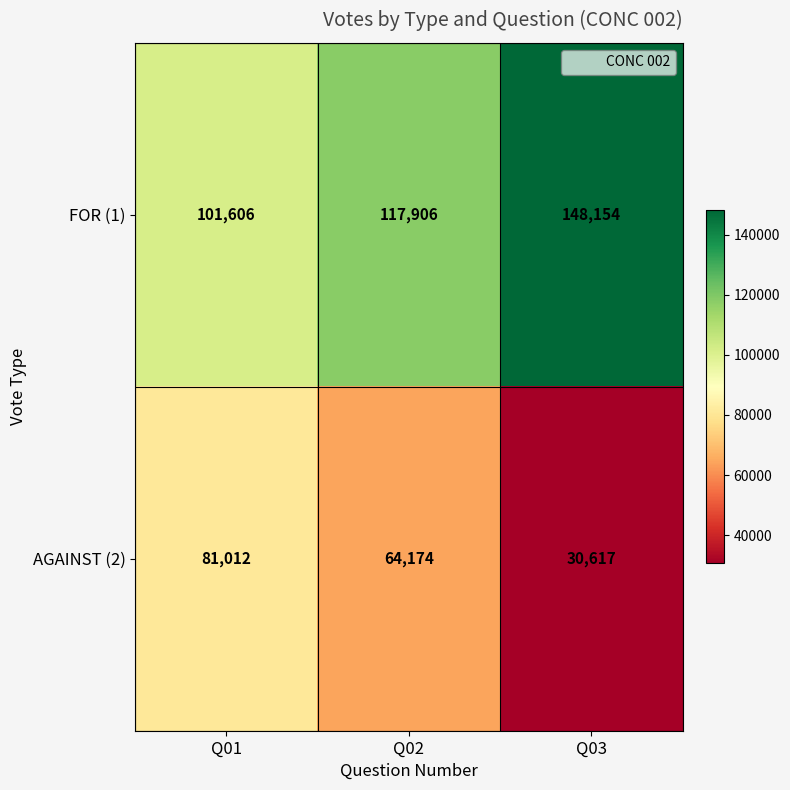

Which series has the largest range (max minus min)?

AGAINST (2)